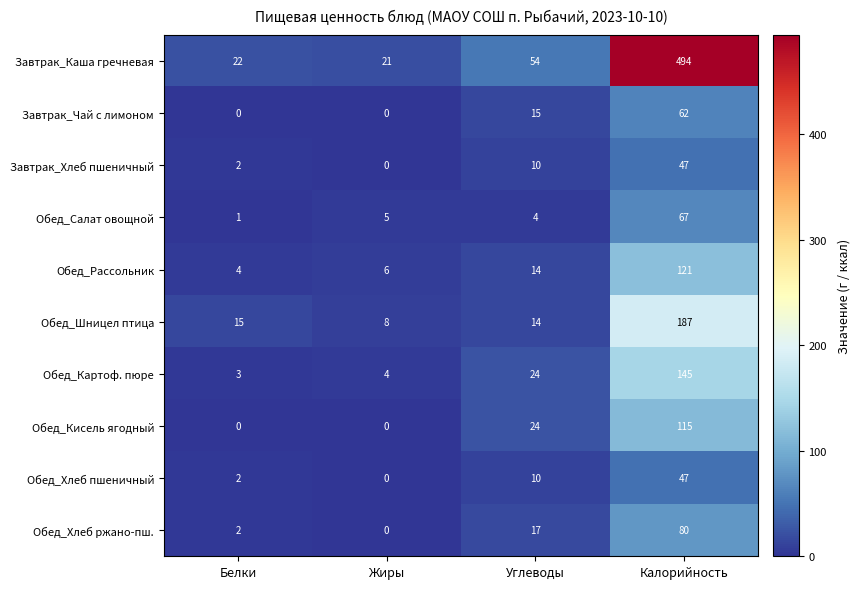

Between Жиры and Углеводы, which series saw the biggest shift?

Завтрак_Каша гречневая